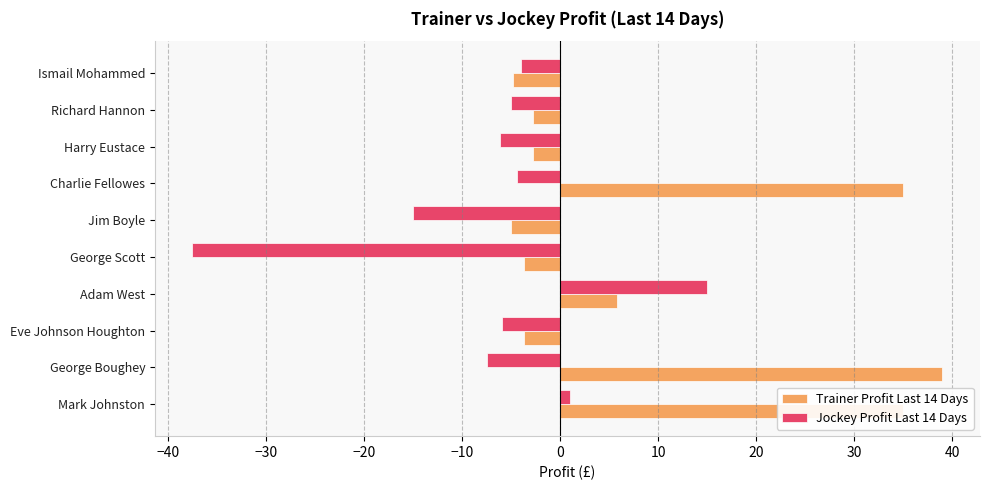

What is the difference between the maximum and minimum values in the Trainer Profit Last 14 Days series?

44.0